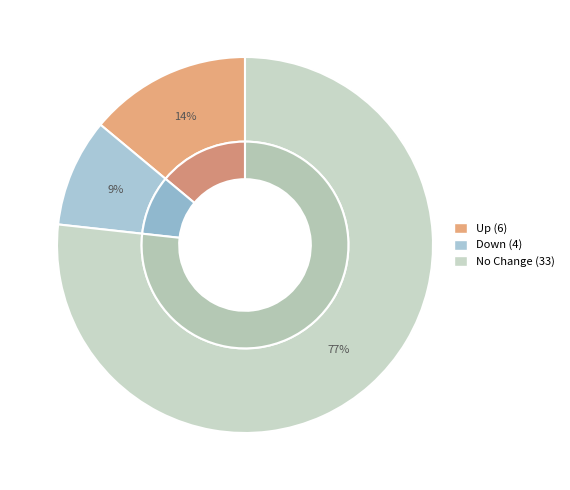

Approximately how many times larger is the value at - compared to down?

8.2